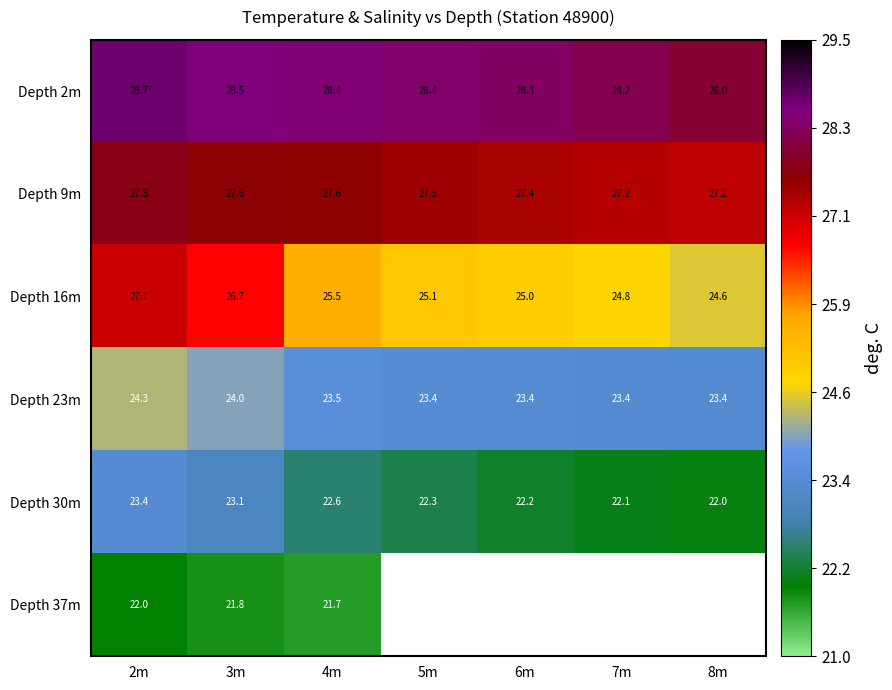

What is the average value of the Depth 16m series?

25.5